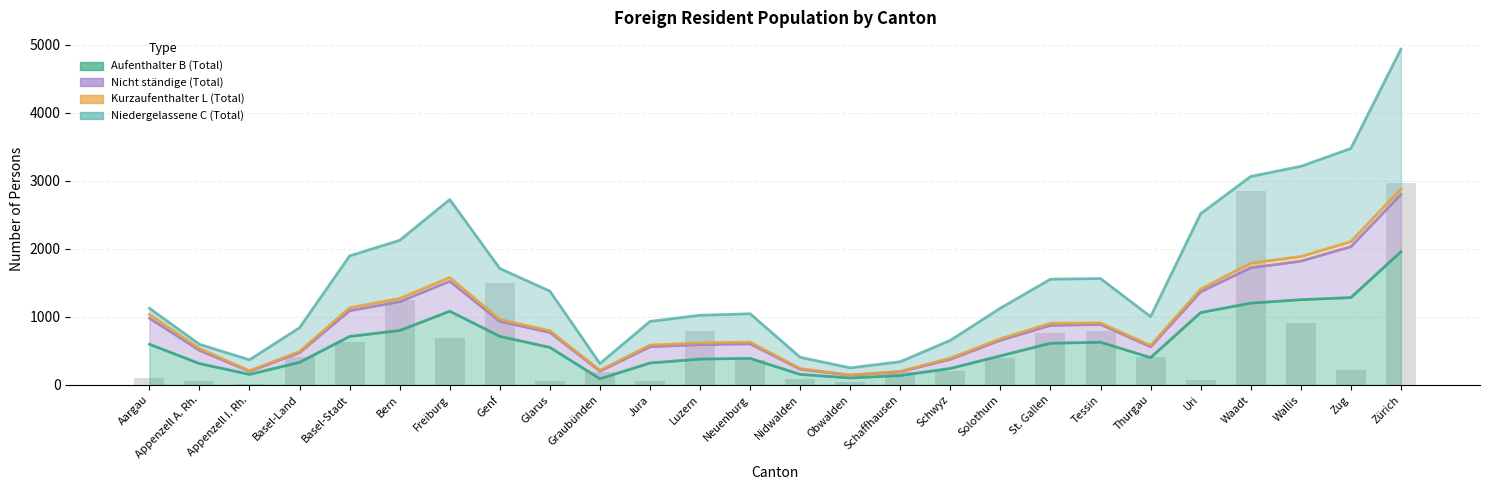

What is the change in value from Aargau to Freiburg?

+583